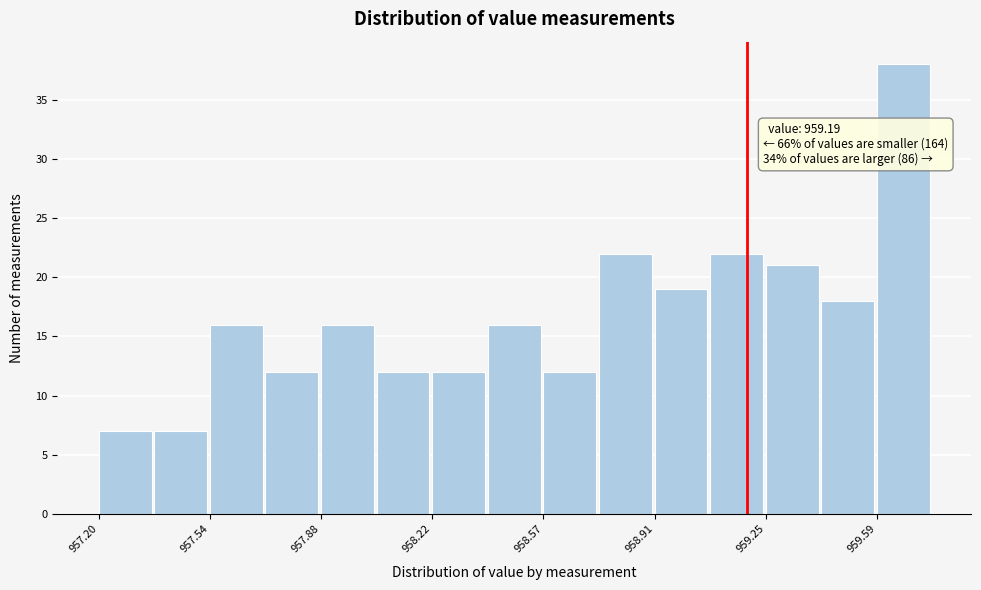

Around what value on the x-axis is the tallest bar? Give the approximate position of its centre, as read against the axis.

959.65